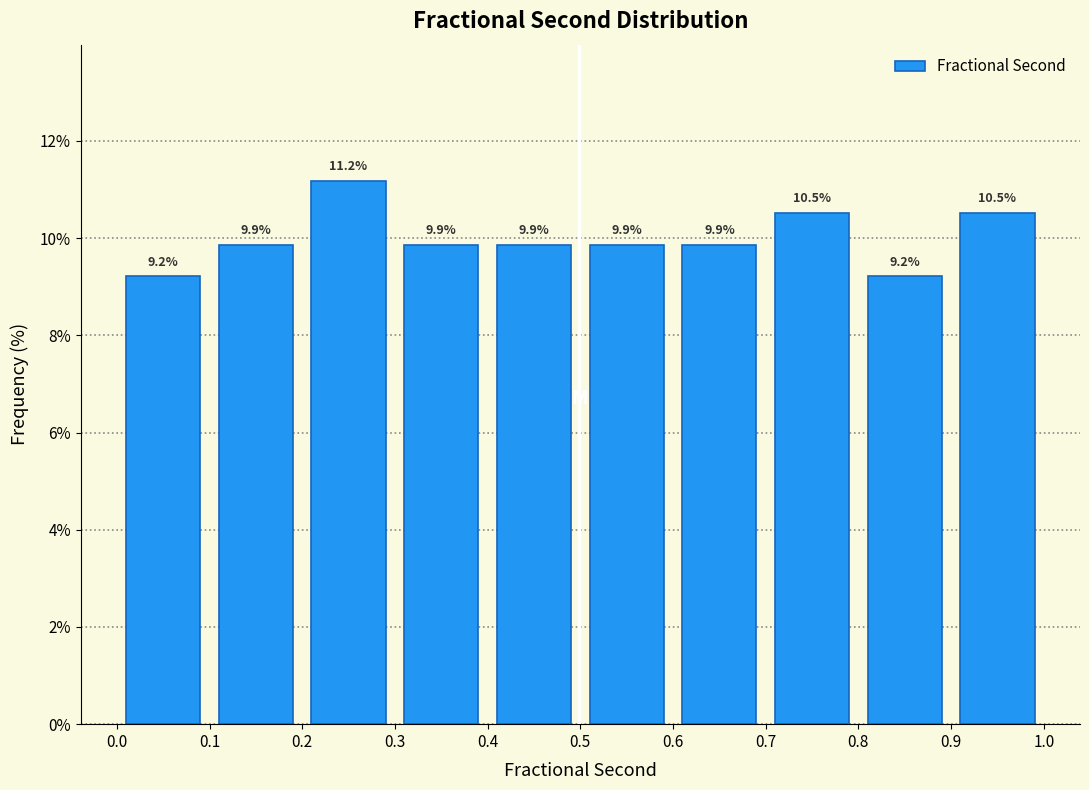

Reading left to right, transcribe this chart: for each bar, give the range it covers on the x-axis and its height.

0.0 to 0.1: 9.2
0.1 to 0.2: 9.9
0.2 to 0.3: 11.2
0.3 to 0.4: 9.9
0.4 to 0.5: 9.9
0.5 to 0.6: 9.9
0.6 to 0.7: 9.9
0.7 to 0.8: 10.5
0.8 to 0.9: 9.2
0.9 to 1.0: 10.5